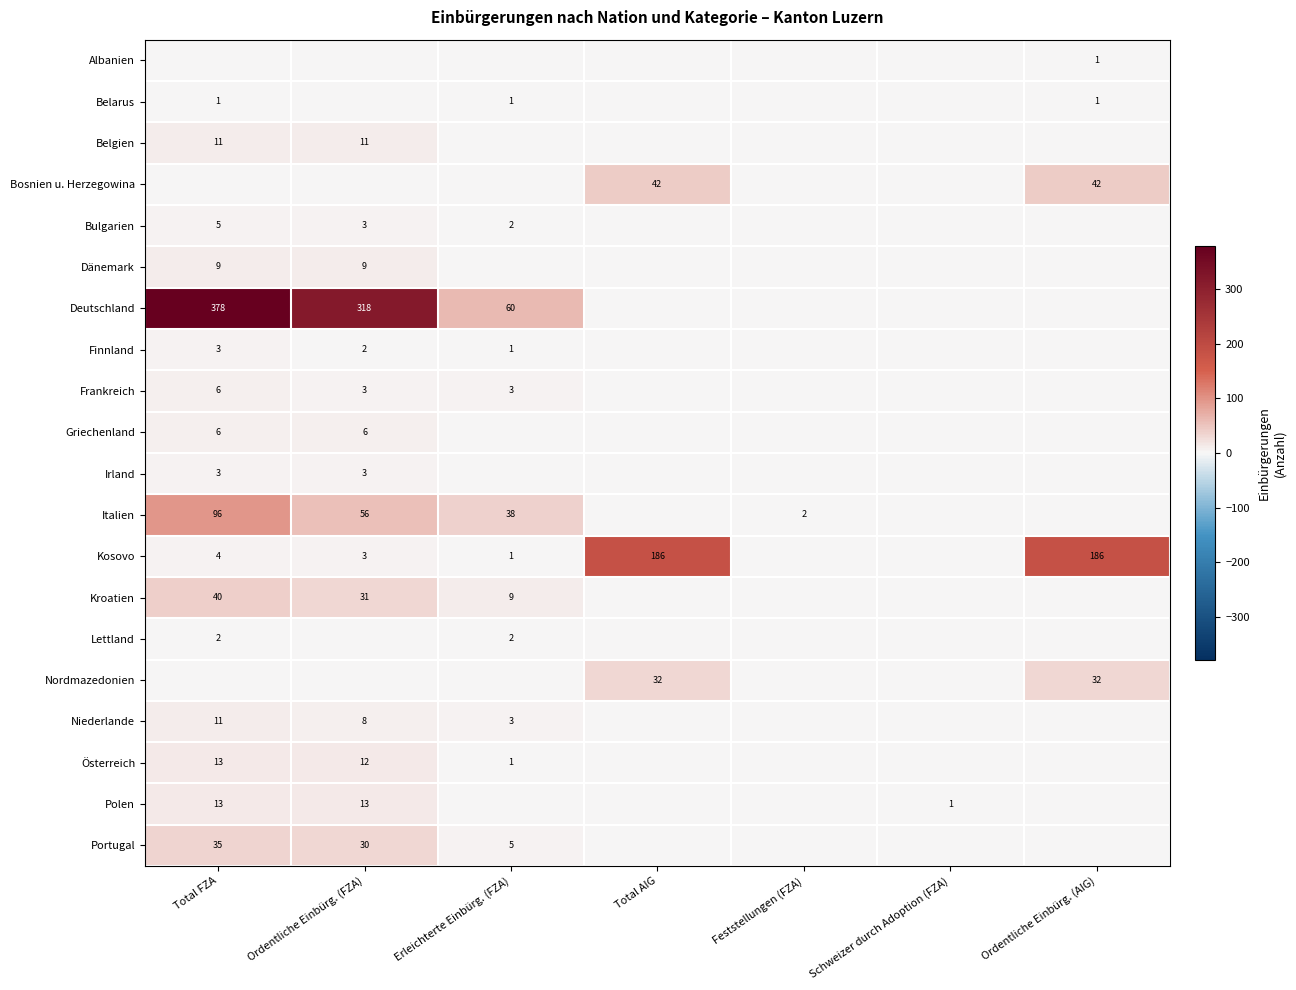

Is the value of Finnland at Total FZA greater than the value of Italien at Erleichterte Einbürg. (FZA)?

No